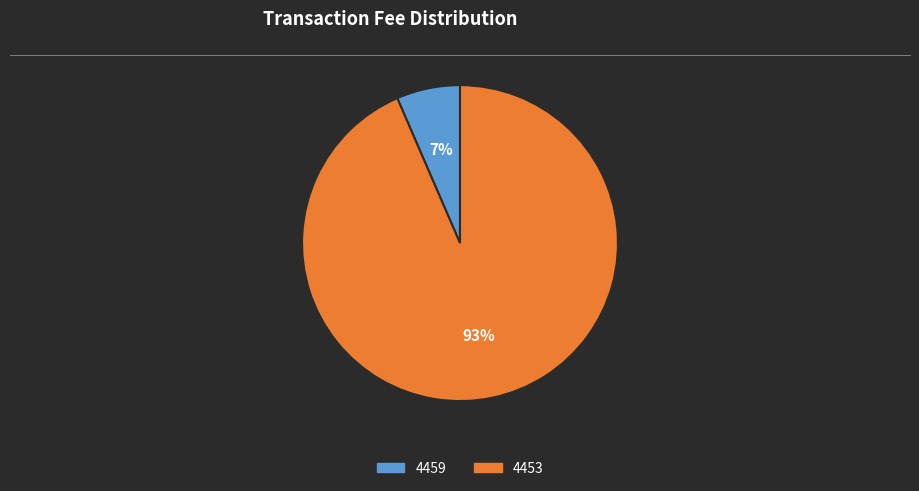

Combined, do 4459 and 4453 account for over 50%?

Yes